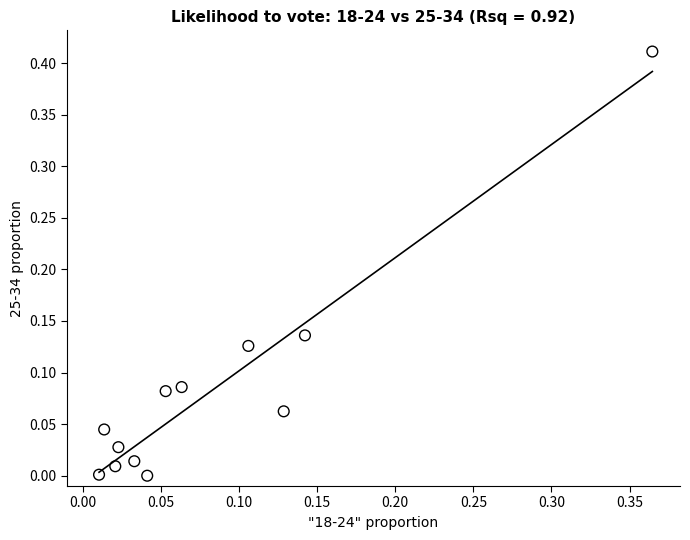

How many data points are displayed?

12